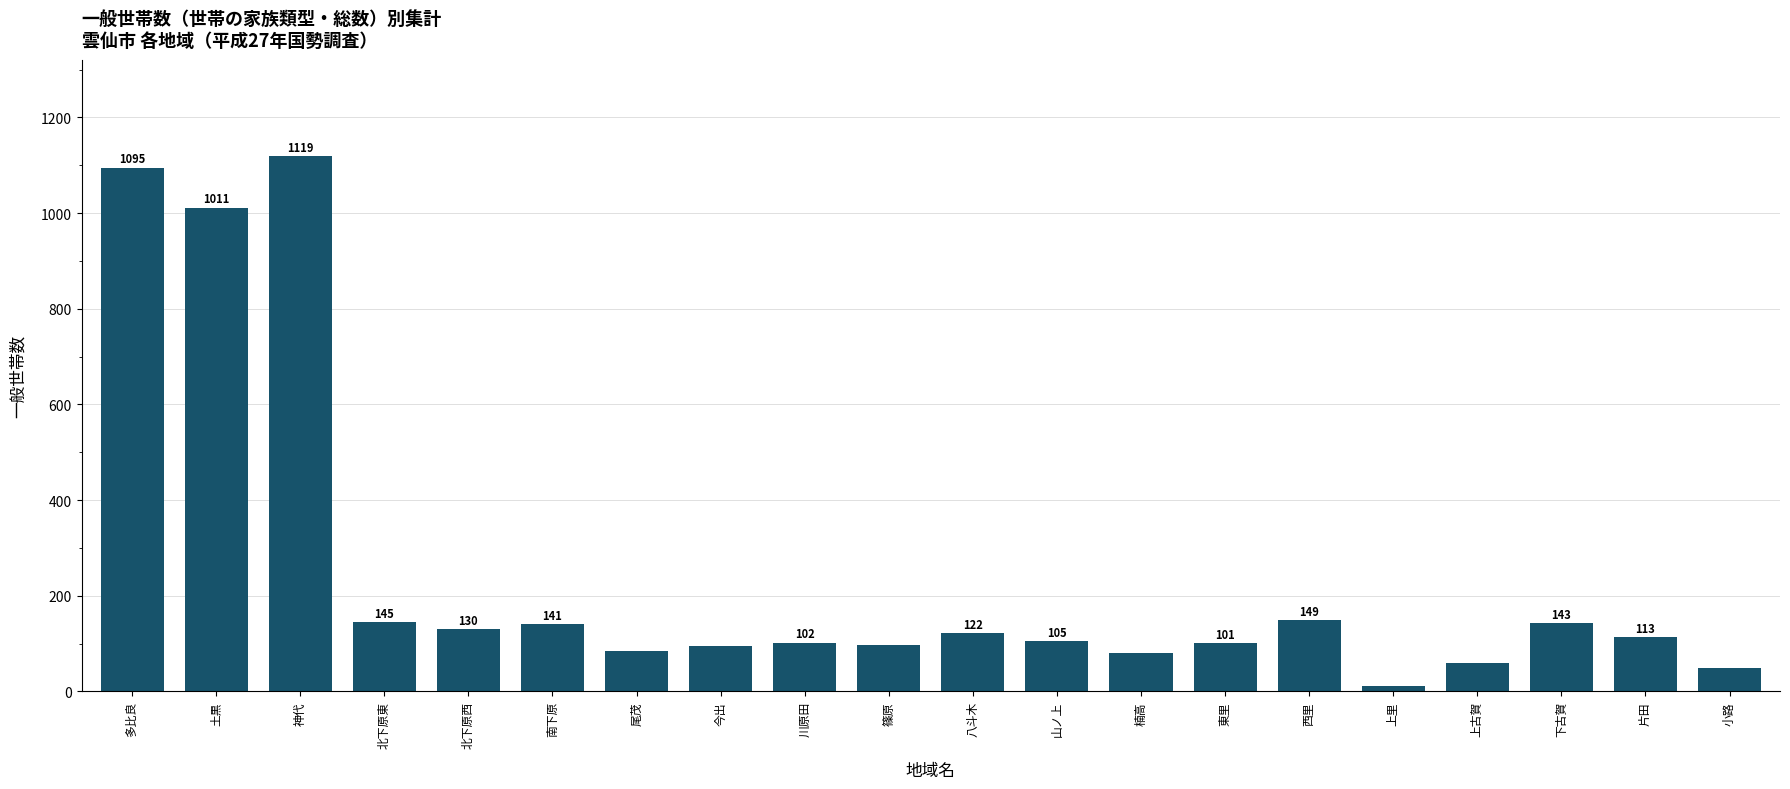

What is the average value?

248